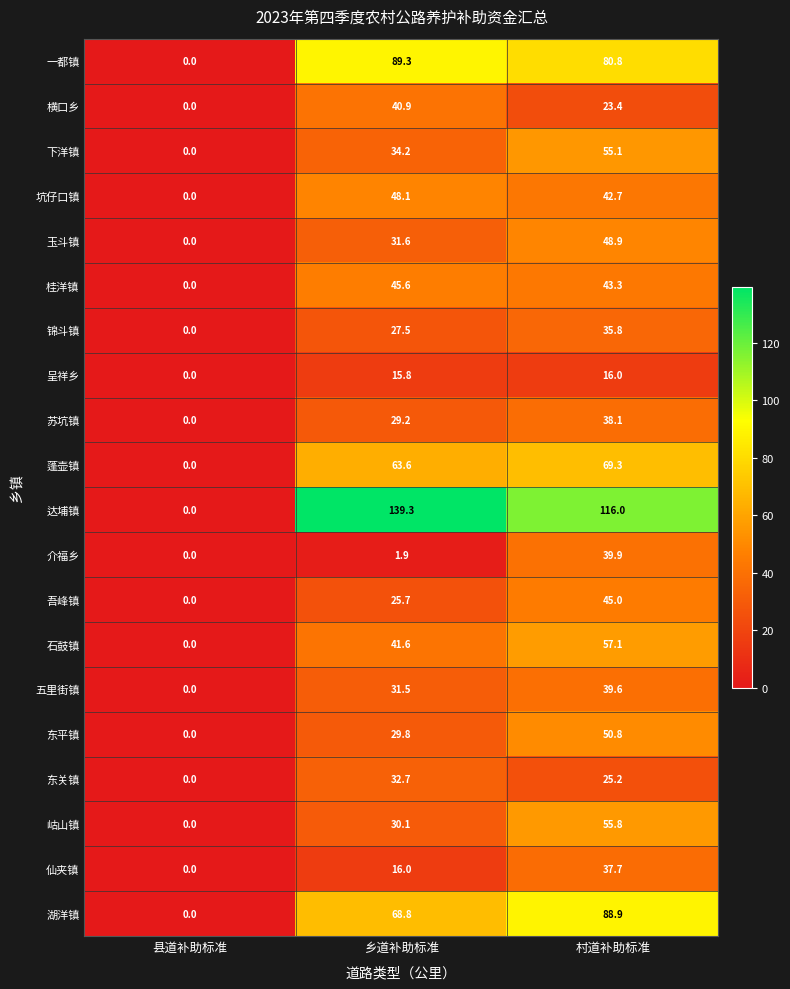

At which label is 锦斗镇 closest to 17?

乡道补助标准